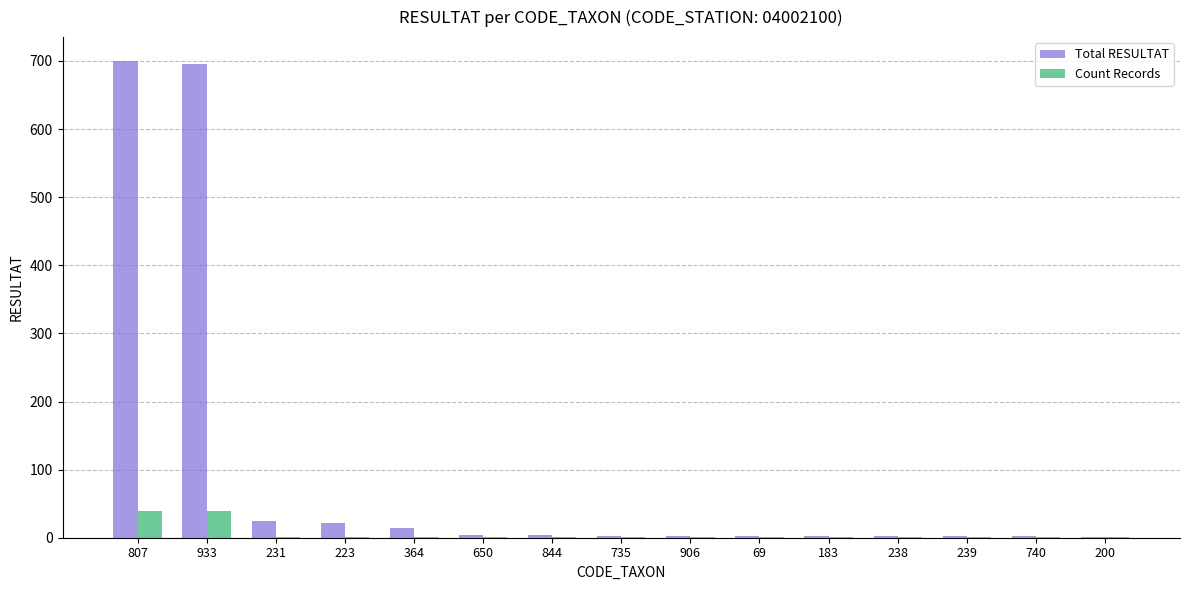

True or false: Total RESULTAT has a value of 2 at 183.

True